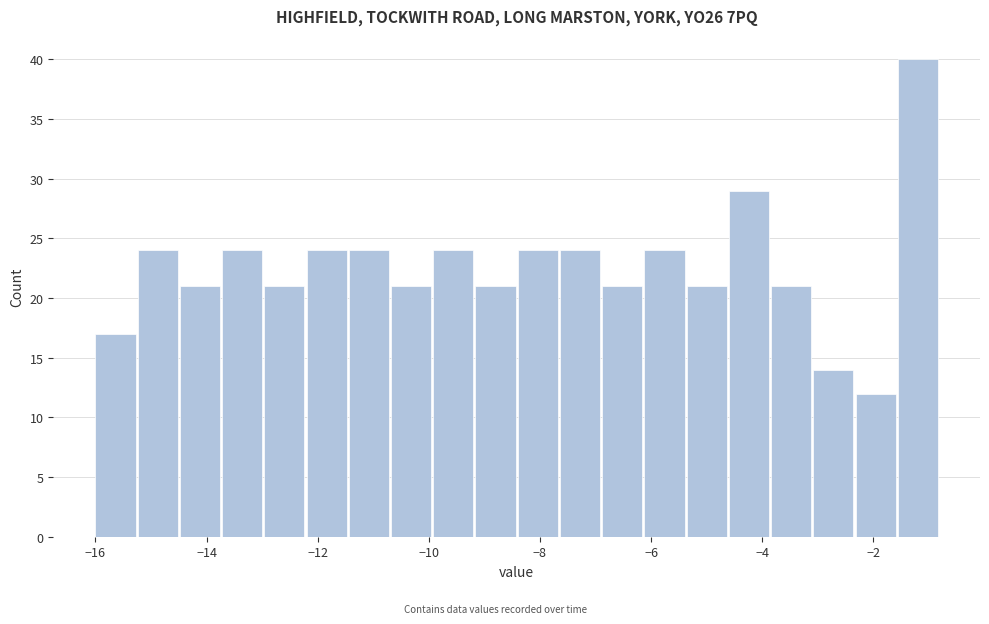

Read against the x-axis, roughly where is the centre of the tallest bar?

-1.2